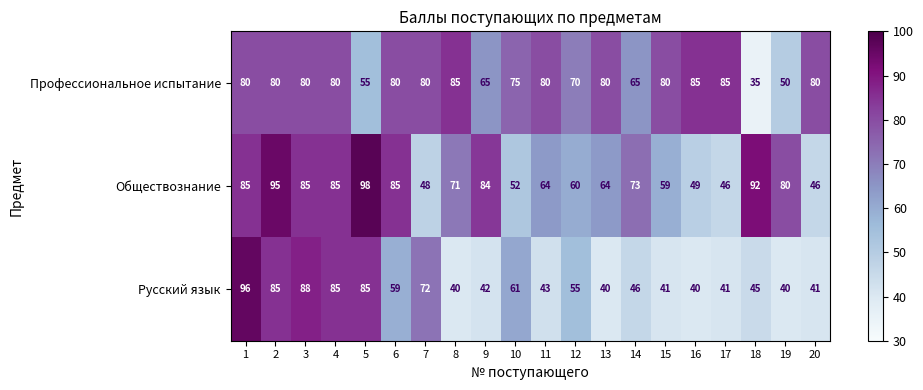

What is the approximate value of Русский язык at 7?

72